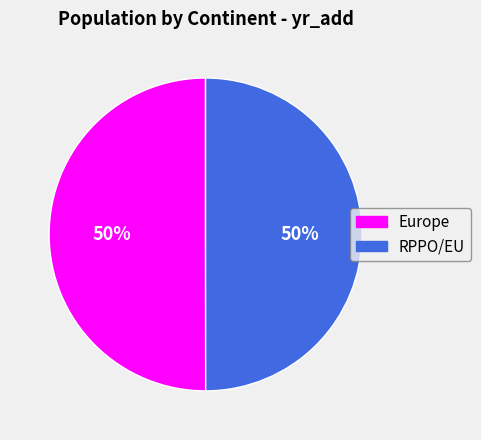

Approximately how many times larger is the value at RPPO/EU compared to Europe?

1.0